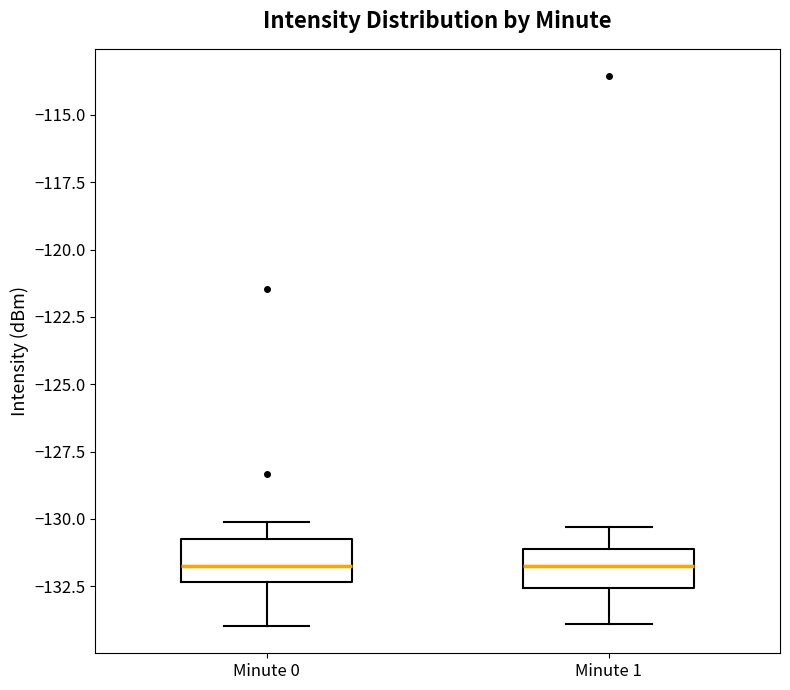

Where does the lower whisker of the box for Minute 0 end on the y-axis? The values are not printed on the chart, so give them approximately, as read against the axis.

-134.0